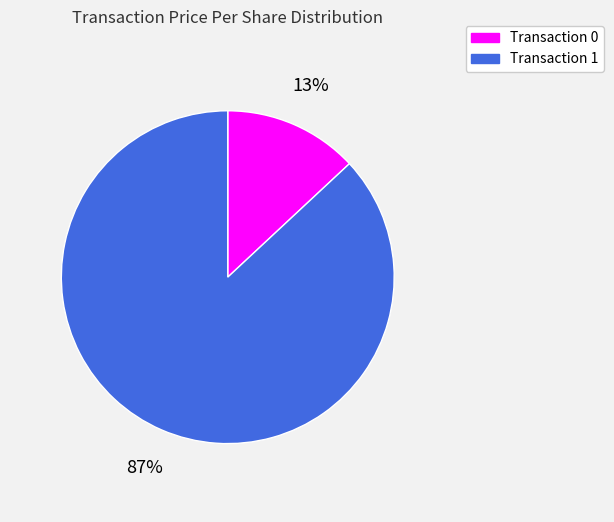

Is it true that Transaction 1 is 95% of the pie?

False